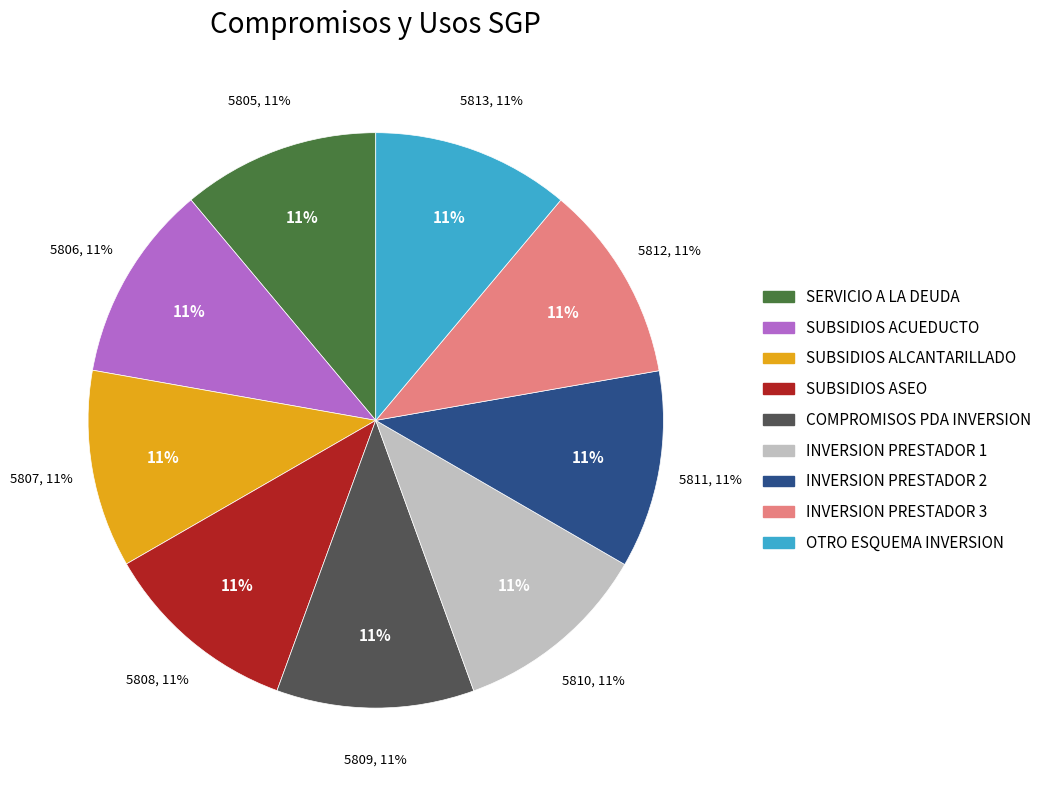

How many segments does this pie chart have?

9